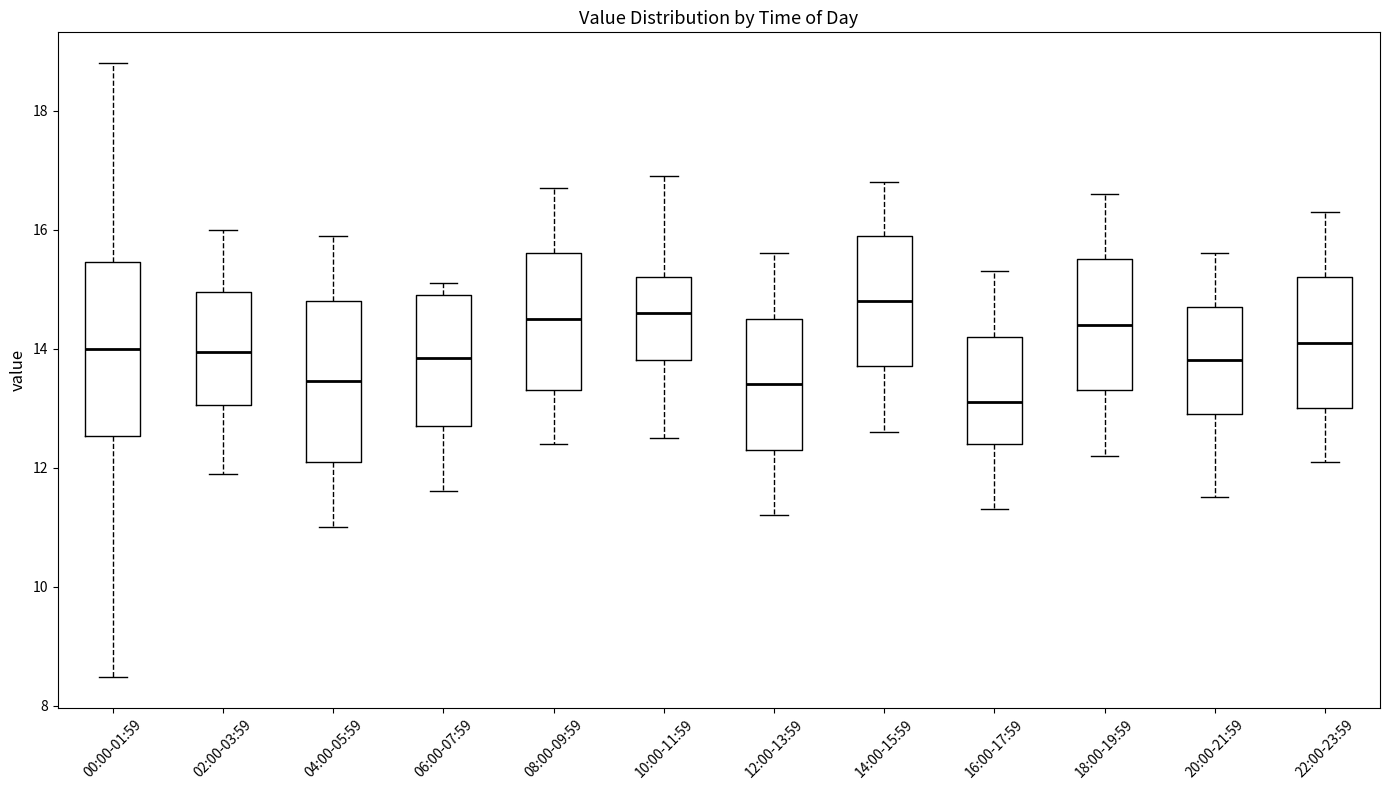

Reading left to right, read every box against the y-axis: the position of its median line, the range the box covers, and the ends of its whiskers. The values are not printed on the chart, so give them approximately, as read against the axis.

00:00-01:59: median 14.0, box 12.6 to 15.4, whiskers 8.4 to 18.8
02:00-03:59: median 14.0, box 13.0 to 15.0, whiskers 12.0 to 16.0
04:00-05:59: median 13.4, box 12.2 to 14.8, whiskers 11.0 to 16.0
06:00-07:59: median 13.8, box 12.8 to 15.0, whiskers 11.6 to 15.2
08:00-09:59: median 14.6, box 13.4 to 15.6, whiskers 12.4 to 16.8
10:00-11:59: median 14.6, box 13.8 to 15.2, whiskers 12.6 to 17.0
12:00-13:59: median 13.4, box 12.4 to 14.6, whiskers 11.2 to 15.6
14:00-15:59: median 14.8, box 13.8 to 16.0, whiskers 12.6 to 16.8
16:00-17:59: median 13.2, box 12.4 to 14.2, whiskers 11.4 to 15.4
18:00-19:59: median 14.4, box 13.4 to 15.6, whiskers 12.2 to 16.6
20:00-21:59: median 13.8, box 13.0 to 14.8, whiskers 11.6 to 15.6
22:00-23:59: median 14.2, box 13.0 to 15.2, whiskers 12.2 to 16.4